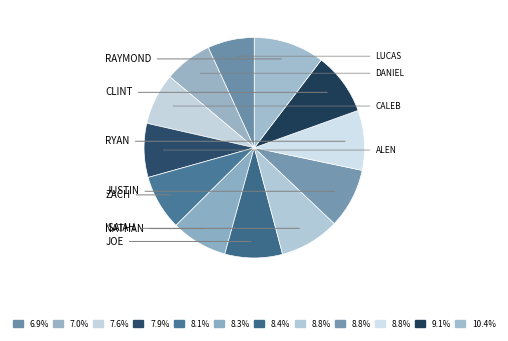

Is there a majority slice in this chart?

No